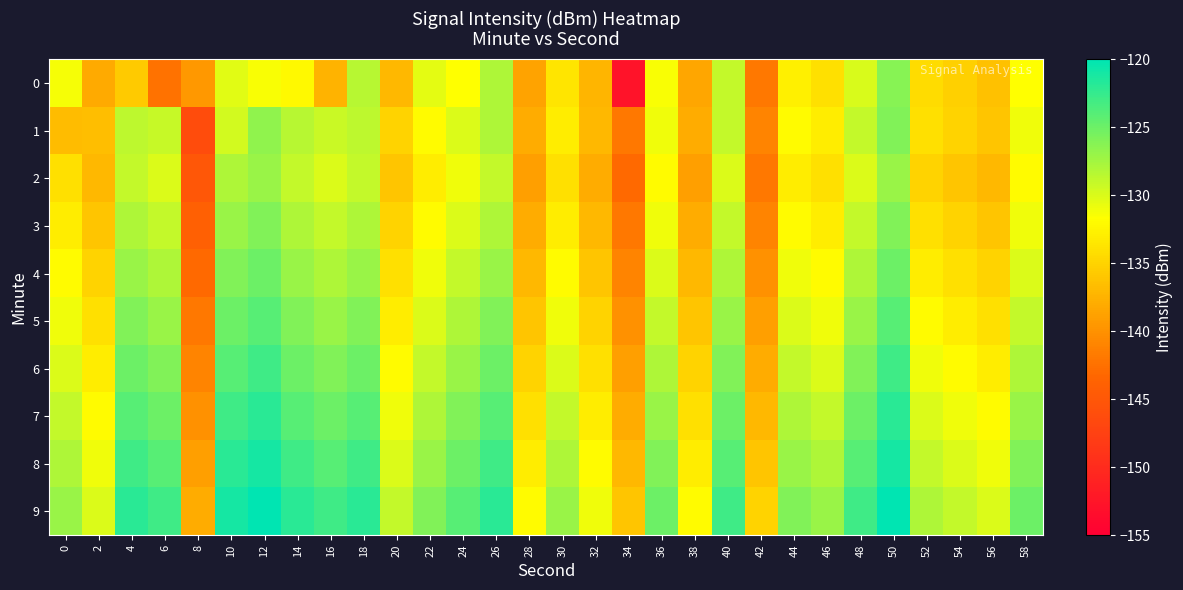

Reading left to right, transcribe all the data shown in this chart.

0: 0=-131.2	2=-138.2	4=-135.6	6=-142.3	8=-139.4	10=-130.4	12=-131.4	14=-132.2	16=-137.5	18=-128.4	20=-137.0	22=-130.4	24=-131.7	26=-128.1	28=-138.7	30=-133.6	32=-137.3	34=-152.8	36=-131.4	38=-138.4	40=-129.0	42=-141.9	44=-132.7	46=-134.0	48=-129.9	50=-126.2	52=-134.3	54=-135.2	56=-136.4	58=-131.7
1: 0=-136.7	2=-136.7	4=-128.7	6=-129.1	8=-146.2	10=-129.7	12=-126.7	14=-128.4	16=-129.3	18=-128.6	20=-135.0	22=-132.0	24=-130.0	26=-128.0	28=-138.0	30=-133.0	32=-137.0	34=-142.0	36=-131.0	38=-138.0	40=-129.0	42=-141.0	44=-132.0	46=-133.0	48=-129.0	50=-126.0	52=-134.0	54=-135.0	56=-136.0	58=-131.0
2: 0=-134.0	2=-137.0	4=-129.0	6=-130.0	8=-145.0	10=-128.0	12=-127.0	14=-129.0	16=-130.0	18=-129.0	20=-136.0	22=-133.0	24=-131.0	26=-129.0	28=-139.0	30=-134.0	32=-138.0	34=-143.0	36=-132.0	38=-139.0	40=-130.0	42=-142.0	44=-133.0	46=-134.0	48=-130.0	50=-127.0	52=-135.0	54=-136.0	56=-137.0	58=-132.0
3: 0=-133.0	2=-136.0	4=-128.0	6=-129.0	8=-144.0	10=-127.0	12=-126.0	14=-128.0	16=-129.0	18=-128.0	20=-135.0	22=-132.0	24=-130.0	26=-128.0	28=-138.0	30=-133.0	32=-137.0	34=-142.0	36=-131.0	38=-138.0	40=-129.0	42=-141.0	44=-132.0	46=-133.0	48=-129.0	50=-126.0	52=-134.0	54=-135.0	56=-136.0	58=-131.0
4: 0=-132.0	2=-135.0	4=-127.0	6=-128.0	8=-143.0	10=-126.0	12=-125.0	14=-127.0	16=-128.0	18=-127.0	20=-134.0	22=-131.0	24=-129.0	26=-127.0	28=-137.0	30=-132.0	32=-136.0	34=-141.0	36=-130.0	38=-137.0	40=-128.0	42=-140.0	44=-131.0	46=-132.0	48=-128.0	50=-125.0	52=-133.0	54=-134.0	56=-135.0	58=-130.0
5: 0=-131.0	2=-134.0	4=-126.0	6=-127.0	8=-142.0	10=-125.0	12=-124.0	14=-126.0	16=-127.0	18=-126.0	20=-133.0	22=-130.0	24=-128.0	26=-126.0	28=-136.0	30=-131.0	32=-135.0	34=-140.0	36=-129.0	38=-136.0	40=-127.0	42=-139.0	44=-130.0	46=-131.0	48=-127.0	50=-124.0	52=-132.0	54=-133.0	56=-134.0	58=-129.0
6: 0=-130.0	2=-133.0	4=-125.0	6=-126.0	8=-141.0	10=-124.0	12=-123.0	14=-125.0	16=-126.0	18=-125.0	20=-132.0	22=-129.0	24=-127.0	26=-125.0	28=-135.0	30=-130.0	32=-134.0	34=-139.0	36=-128.0	38=-135.0	40=-126.0	42=-138.0	44=-129.0	46=-130.0	48=-126.0	50=-123.0	52=-131.0	54=-132.0	56=-133.0	58=-128.0
7: 0=-129.0	2=-132.0	4=-124.0	6=-125.0	8=-140.0	10=-123.0	12=-122.0	14=-124.0	16=-125.0	18=-124.0	20=-131.0	22=-128.0	24=-126.0	26=-124.0	28=-134.0	30=-129.0	32=-133.0	34=-138.0	36=-127.0	38=-134.0	40=-125.0	42=-137.0	44=-128.0	46=-129.0	48=-125.0	50=-122.0	52=-130.0	54=-131.0	56=-132.0	58=-127.0
8: 0=-128.0	2=-131.0	4=-123.0	6=-124.0	8=-139.0	10=-122.0	12=-121.0	14=-123.0	16=-124.0	18=-123.0	20=-130.0	22=-127.0	24=-125.0	26=-123.0	28=-133.0	30=-128.0	32=-132.0	34=-137.0	36=-126.0	38=-133.0	40=-124.0	42=-136.0	44=-127.0	46=-128.0	48=-124.0	50=-121.0	52=-129.0	54=-130.0	56=-131.0	58=-126.0
9: 0=-127.0	2=-130.0	4=-122.0	6=-123.0	8=-138.0	10=-121.0	12=-120.0	14=-122.0	16=-123.0	18=-122.0	20=-129.0	22=-126.0	24=-124.0	26=-122.0	28=-132.0	30=-127.0	32=-131.0	34=-136.0	36=-125.0	38=-132.0	40=-123.0	42=-135.0	44=-126.0	46=-127.0	48=-123.0	50=-120.0	52=-128.0	54=-129.0	56=-130.0	58=-125.0